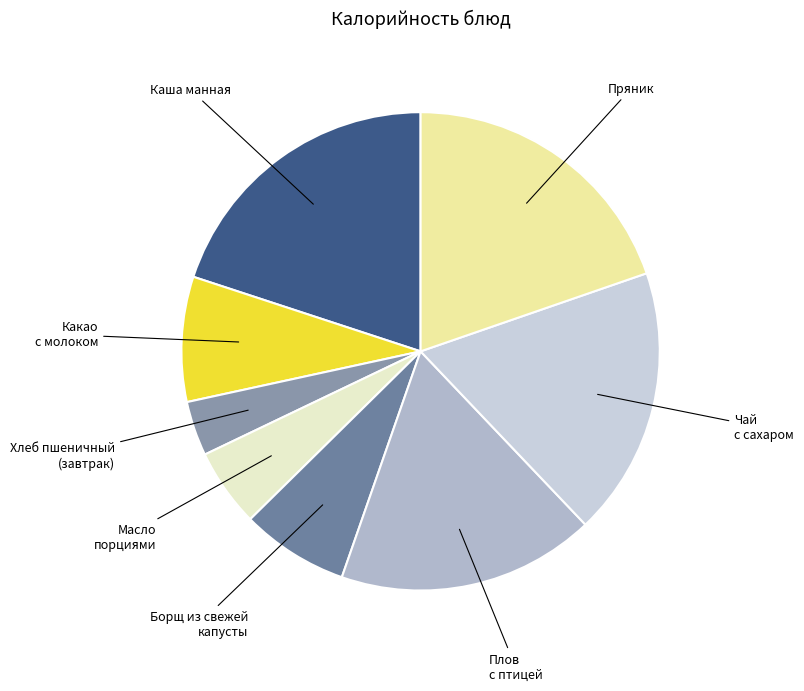

Which slice is the largest?

Каша манная